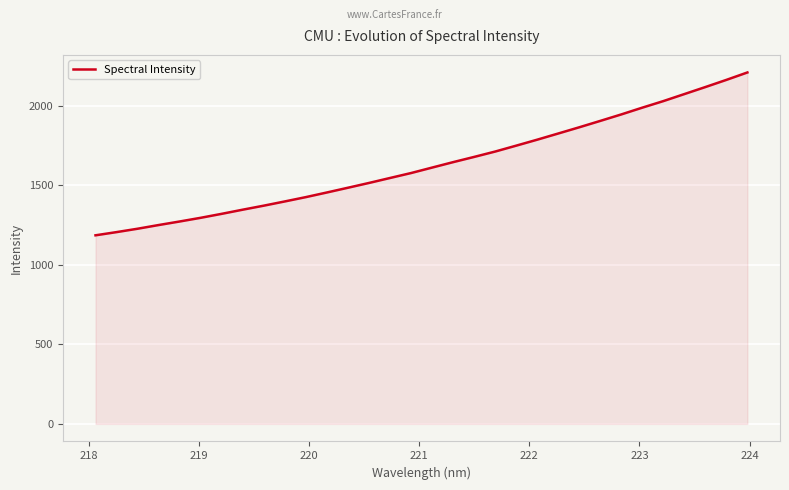

What is the maximum value shown in the chart?

2210.5